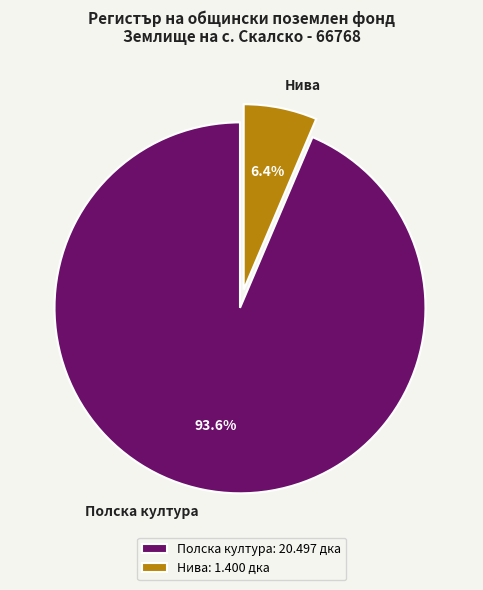

Between Полска култура and Нива, which is larger?

Полска култура